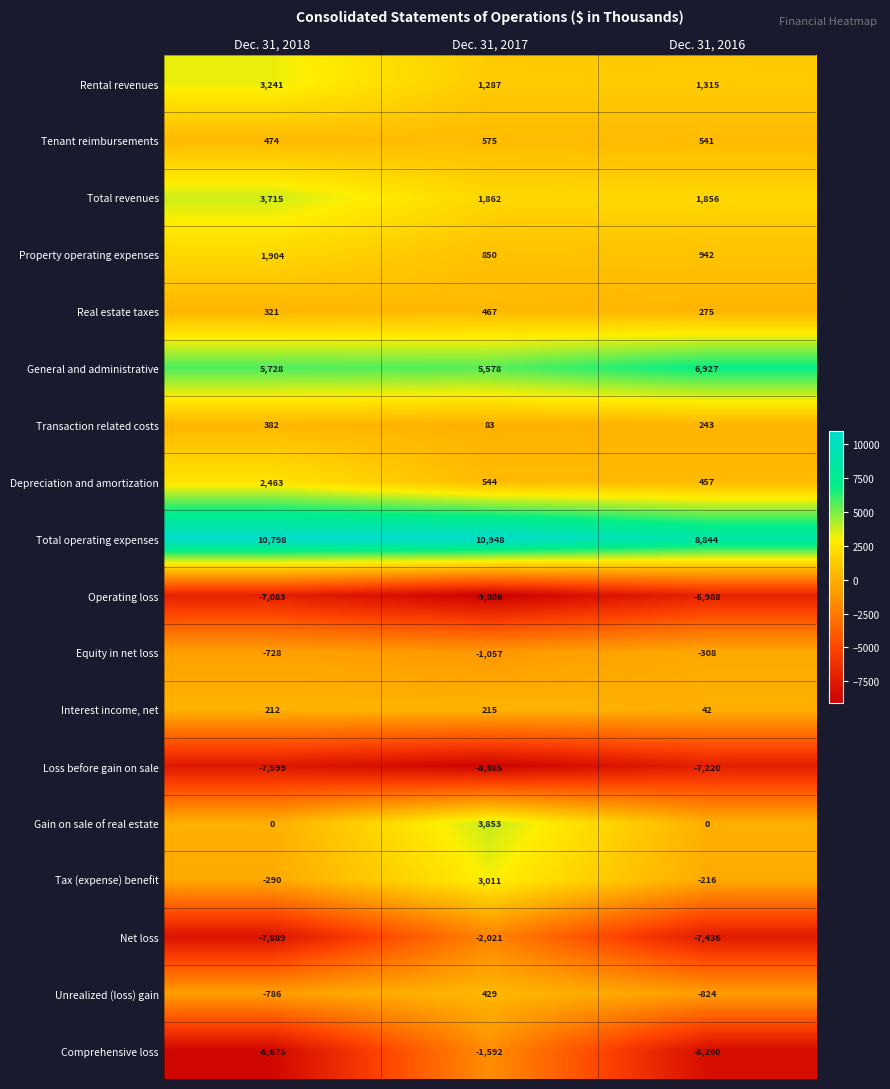

At which category is the sum across all series the highest?

Dec. 31, 2017